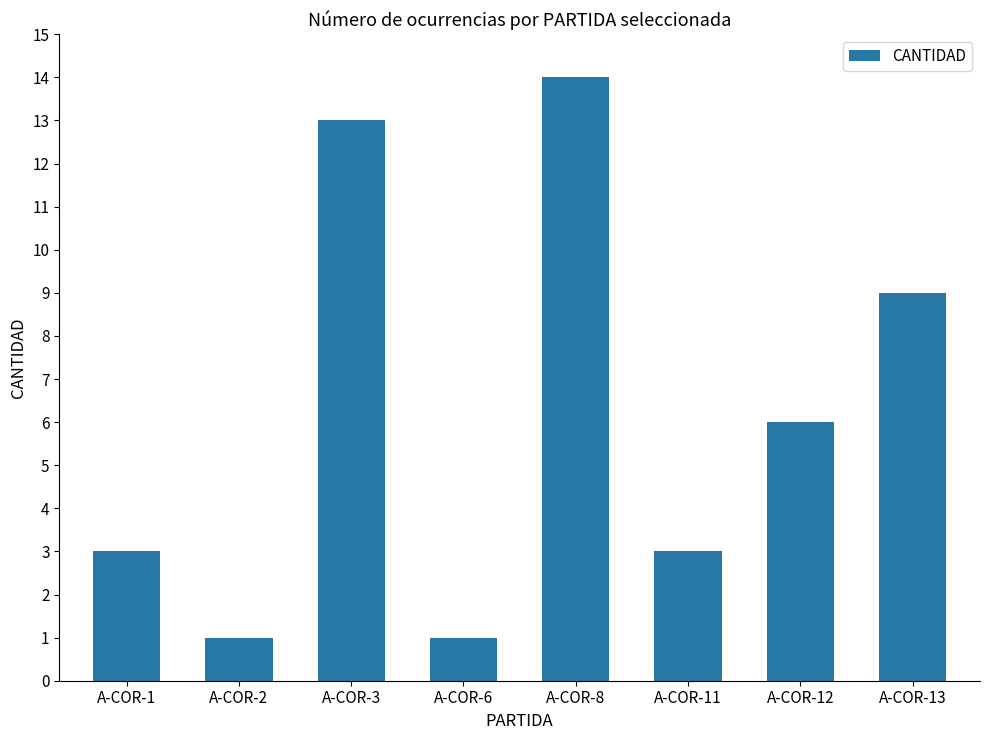

What is the value of the 6th bar from the left?

3